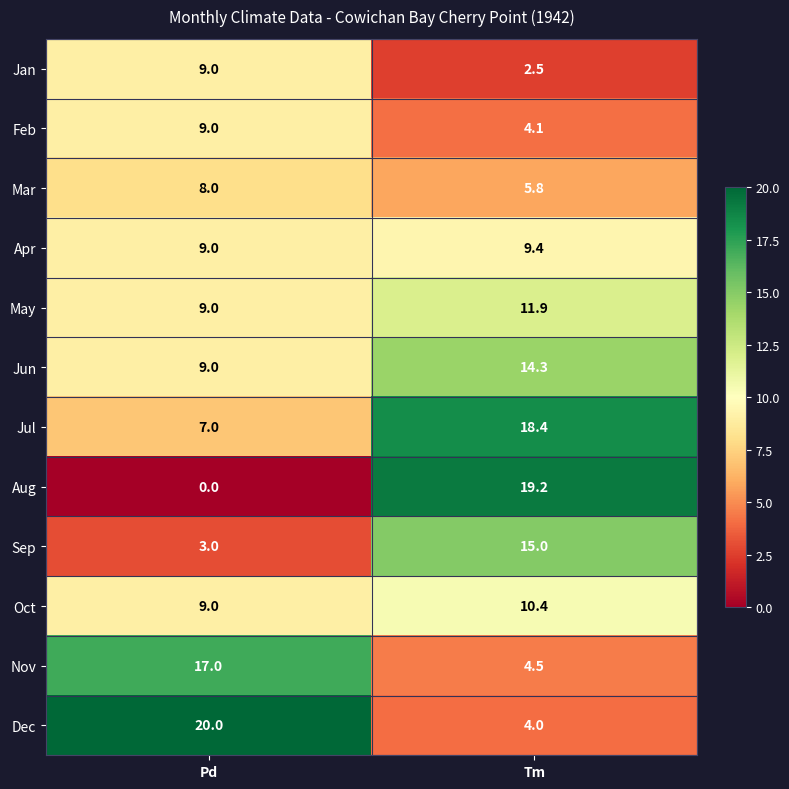

List the labels in order of Mar value, smallest first.

Tm, Pd